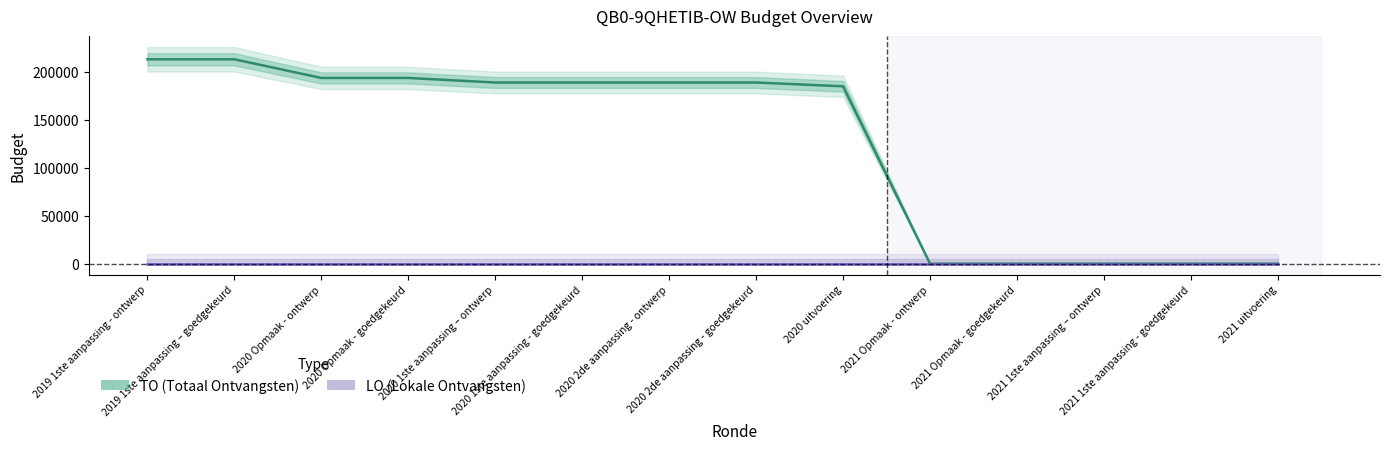

Rank the series by their maximum value, from lowest to highest.

LO, TO